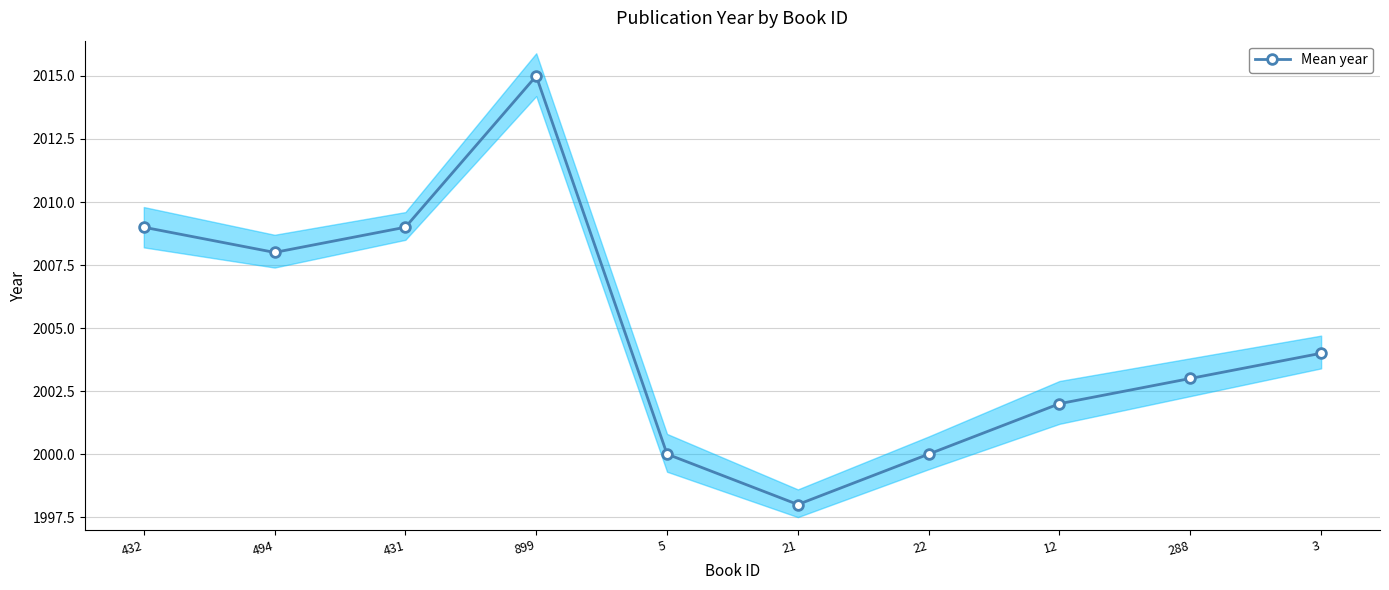

Approximately how many times larger is the value at 494 compared to 12?

1.0